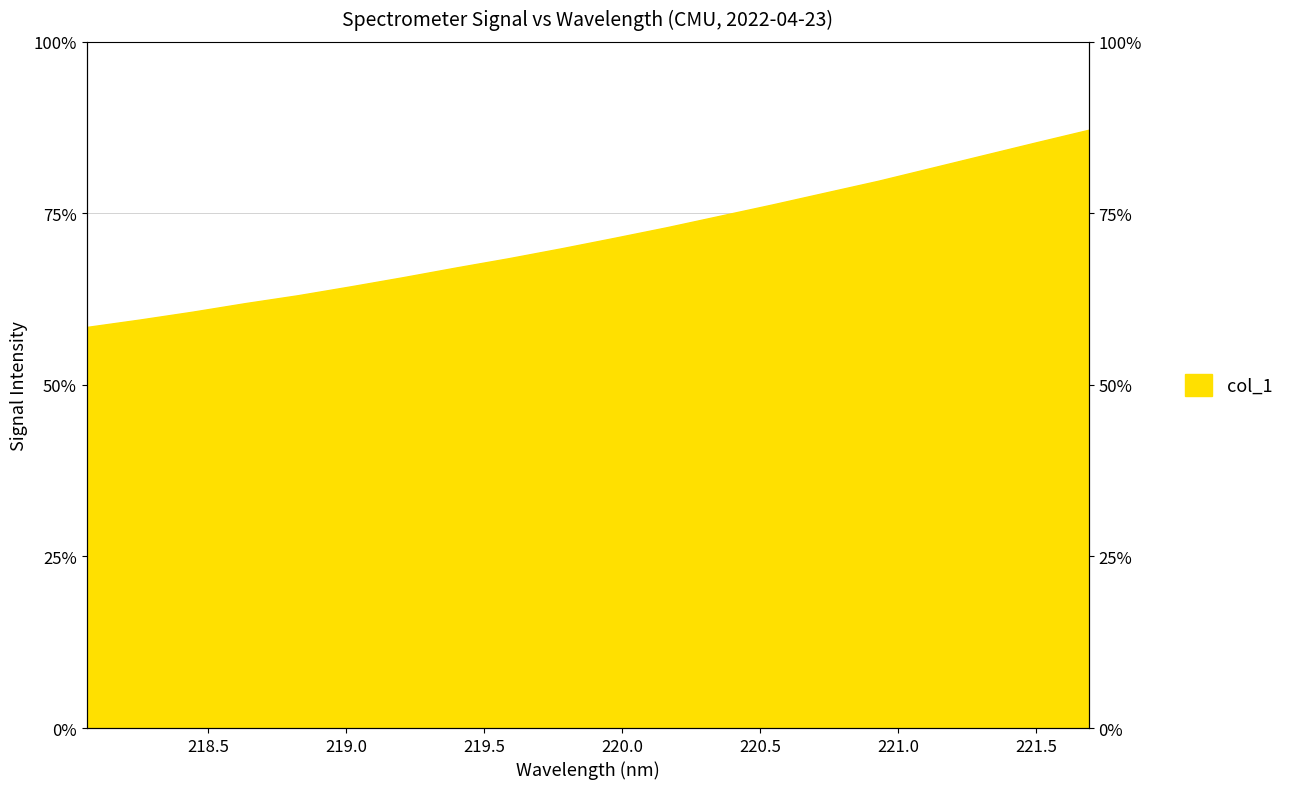

What is the difference between the values at 221.3083 and 220.1623?

0.1